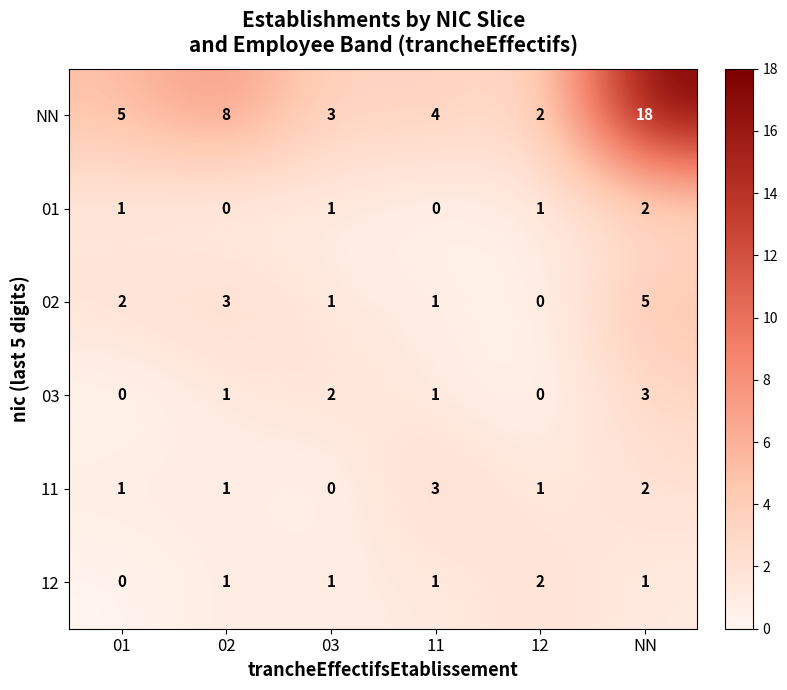

What is the sum of all NN values?

40